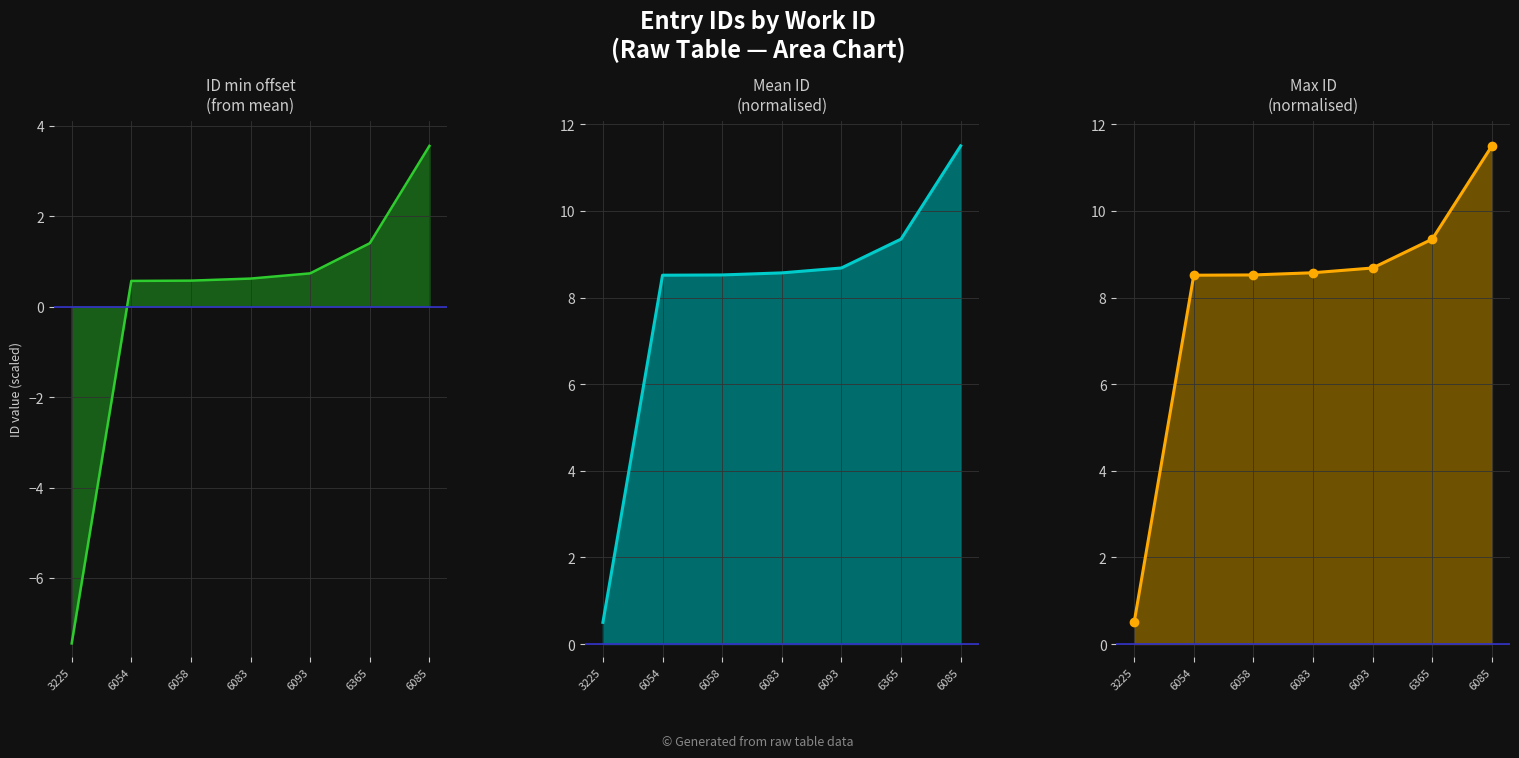

True or false: max_id and id_min_offset intersect in this chart.

False